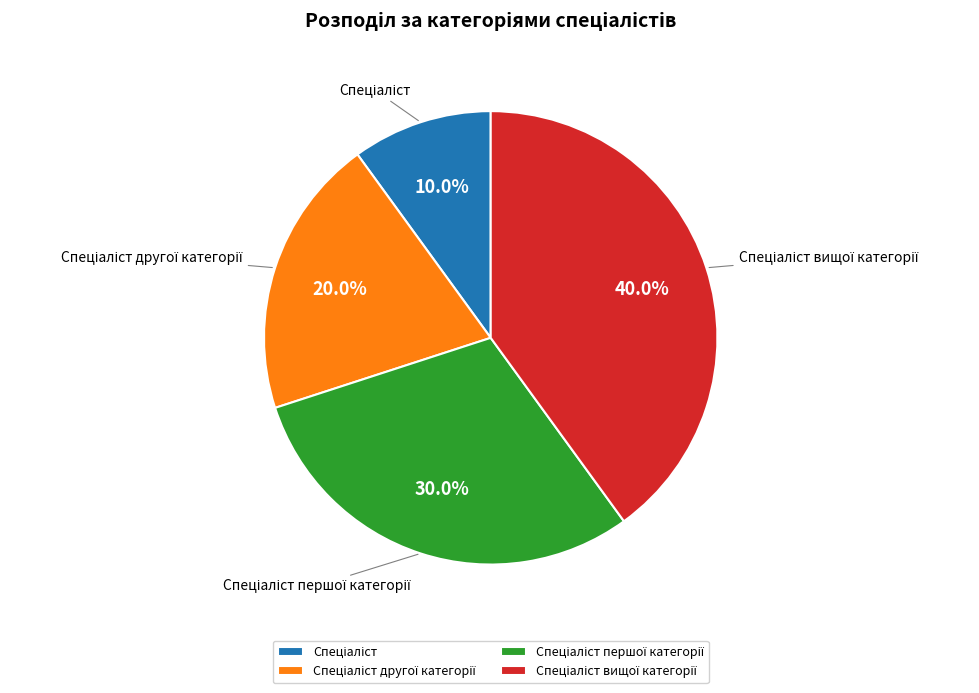

How many slices are in this pie chart?

4